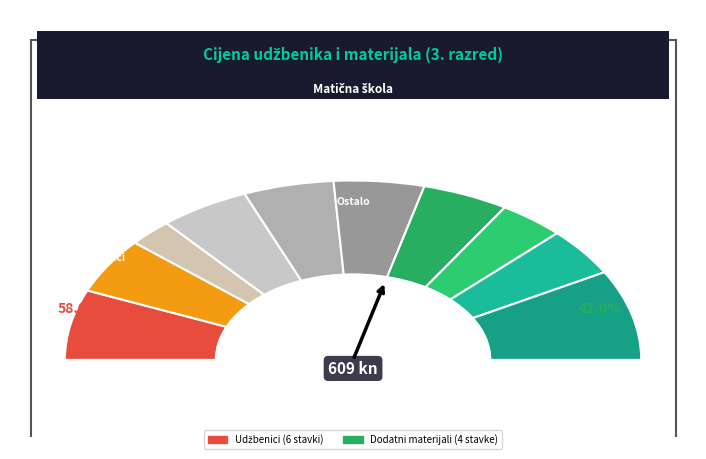

What is the change in value from Trag u priči 3 to Pogled u svijet 3?

-47.0